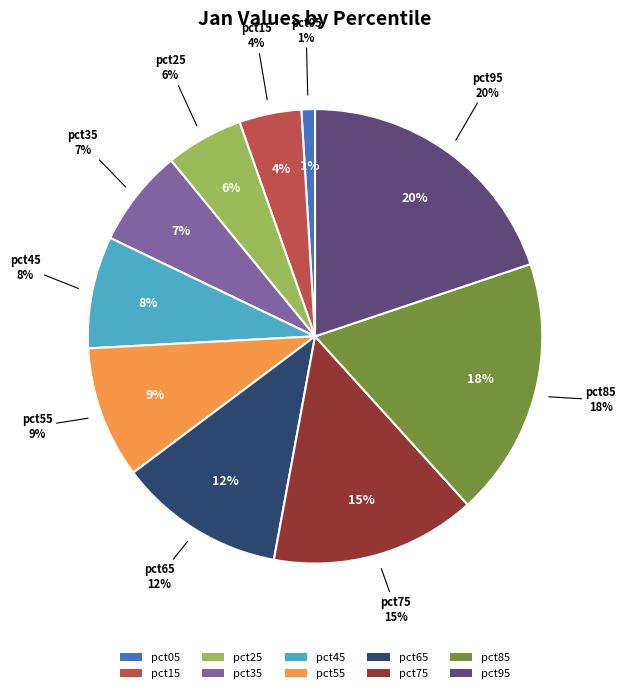

Does pct15 account for over 50% of the chart?

No